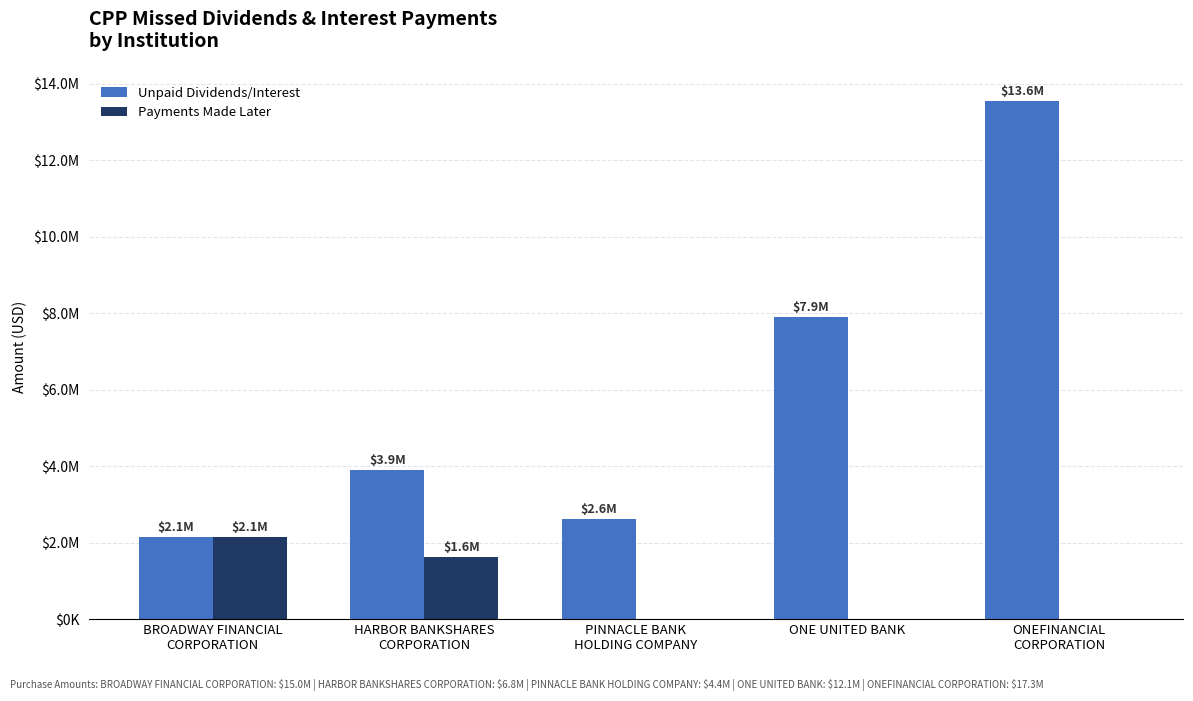

Are the bars grouped side by side (vs. stacked)?

Yes